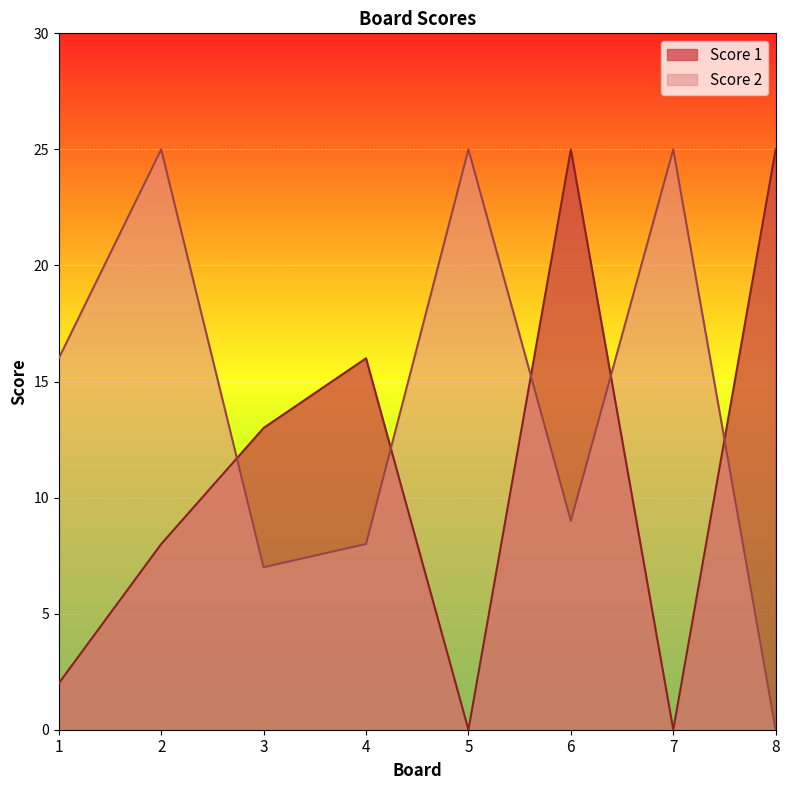

How many times do Score 2 and Score 1 cross each other?

5